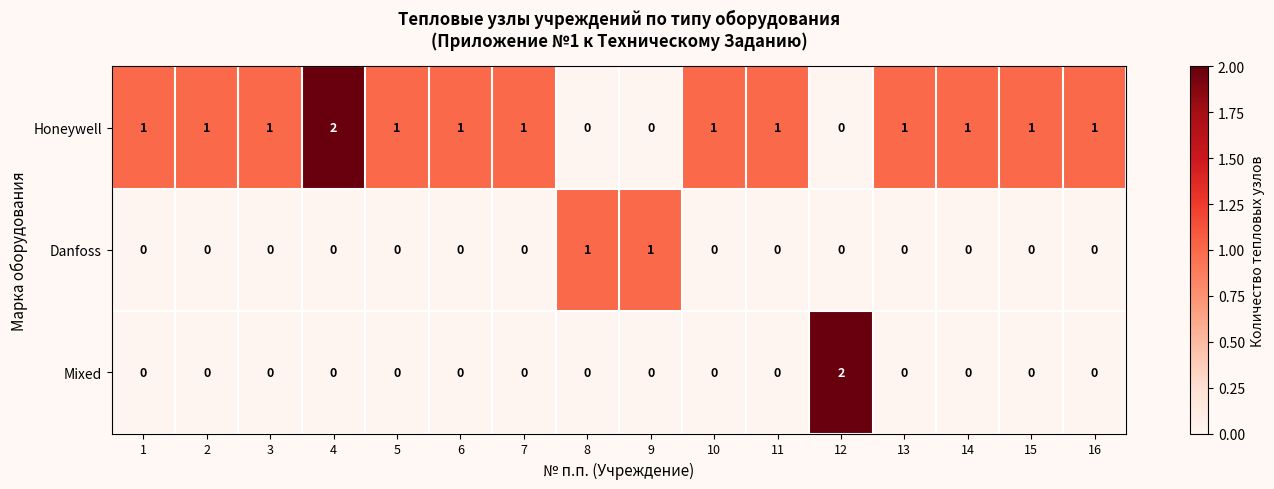

The value of Honeywell at 16 is 1. True or false?

True